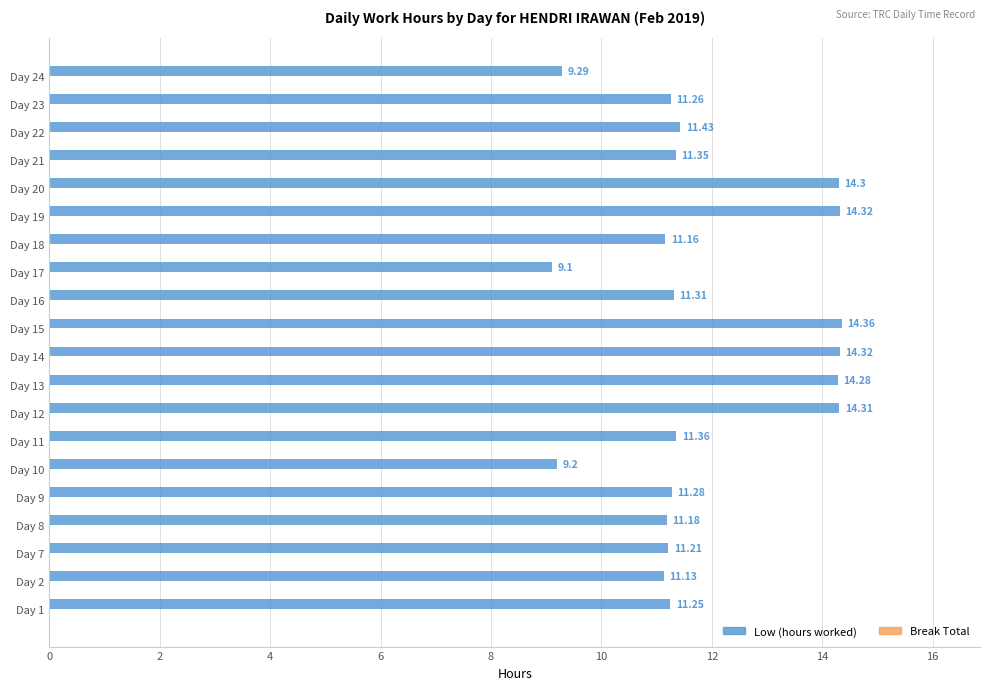

What is the ratio of the value at Day 1 to the value at Day 16?

1.0